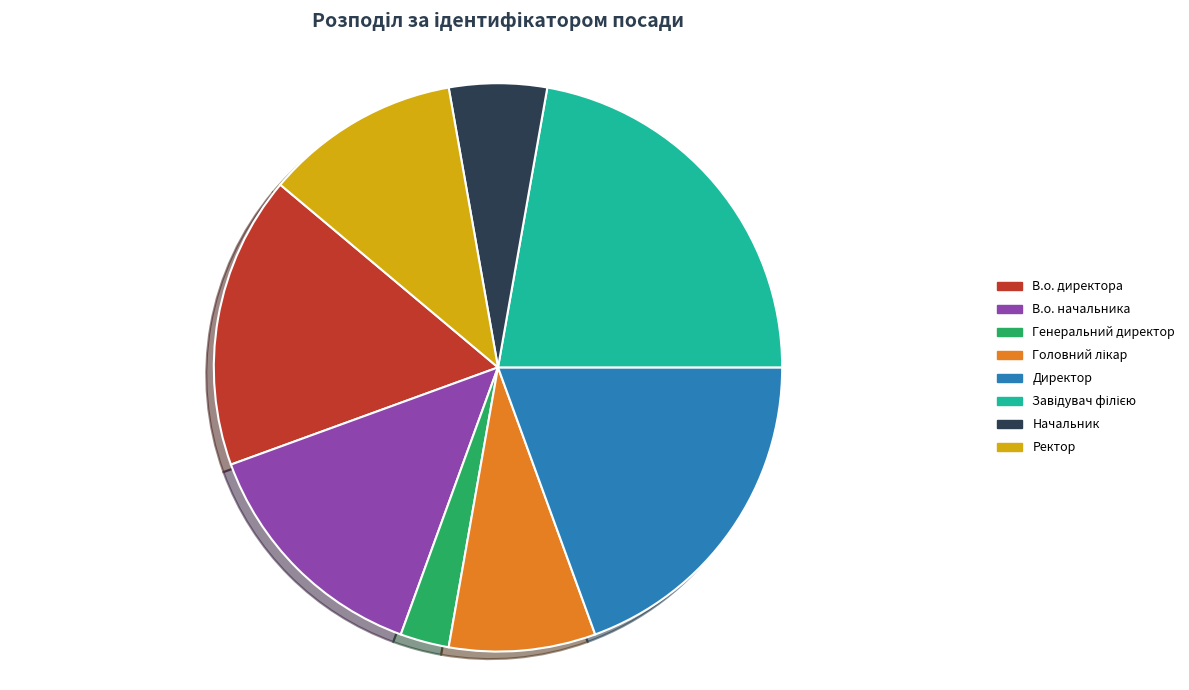

Does Генеральний директор account for over 50% of the chart?

No